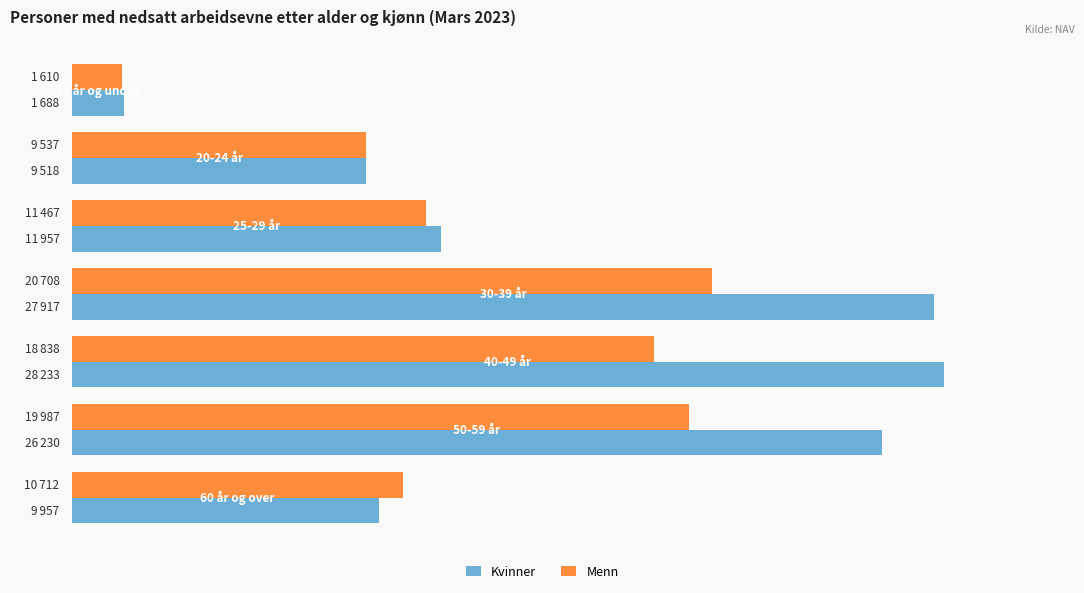

What are all the series names shown in the legend?

Kvinner, Menn